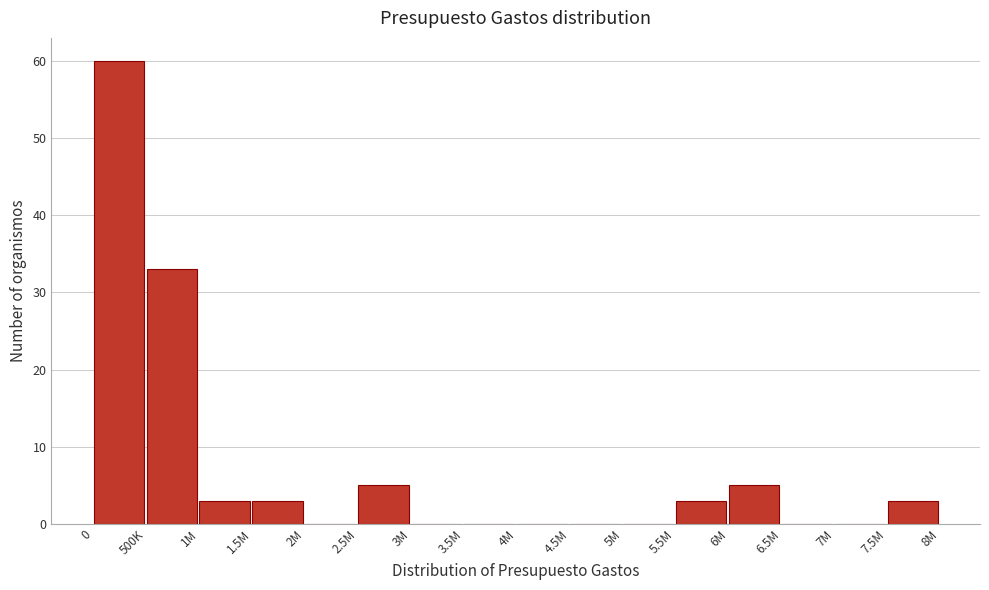

Reading left to right, what are all the values shown in this chart?

0=60	500K=33	1M=3	1.5M=3	2M=0	2.5M=5	3M=0	3.5M=0	4M=0	4.5M=0	5M=0	5.5M=3	6M=5	6.5M=0	7M=0	7.5M=3